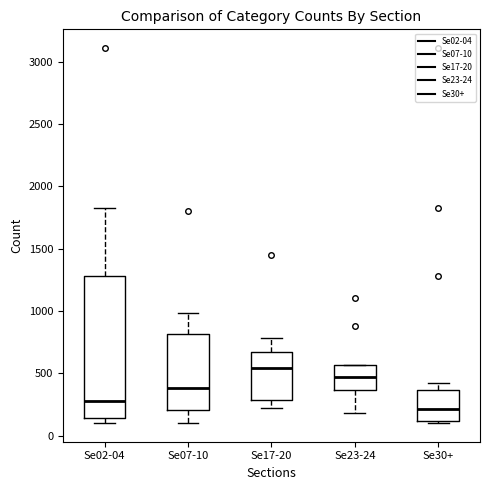

Where does the lower whisker of the box for Se07-10 end on the y-axis? The values are not printed on the chart, so give them approximately, as read against the axis.

100